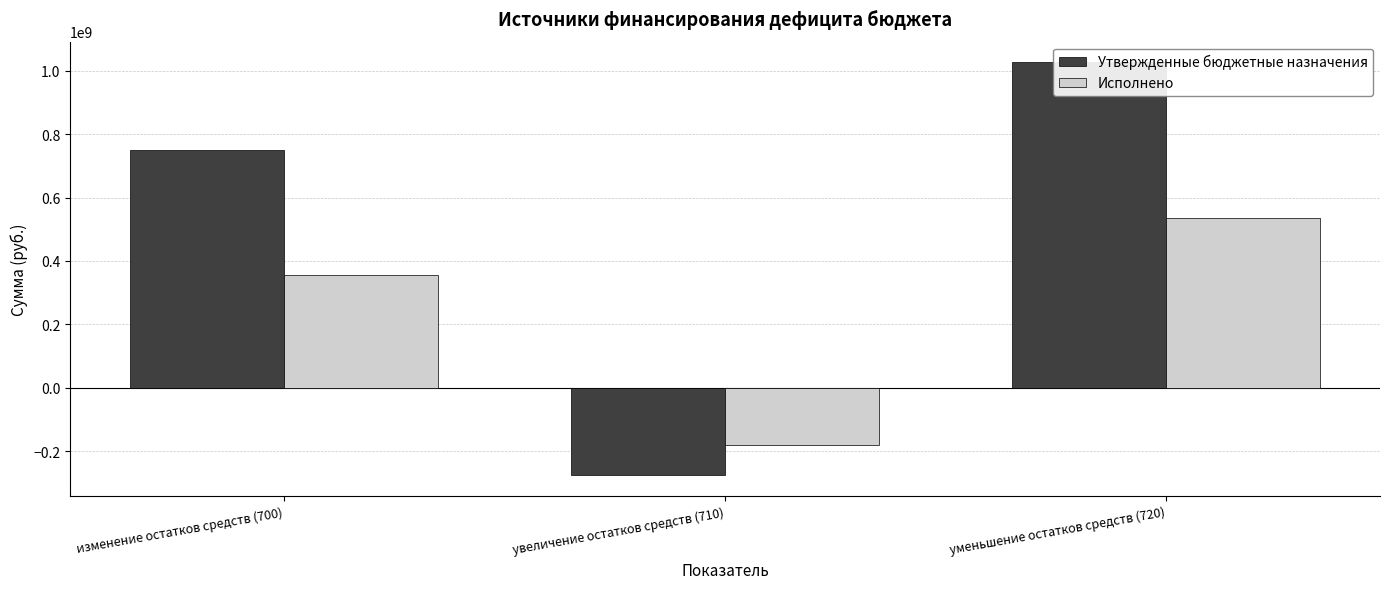

What is the highest value of the Утвержденные бюджетные назначения series?

1026343368.1